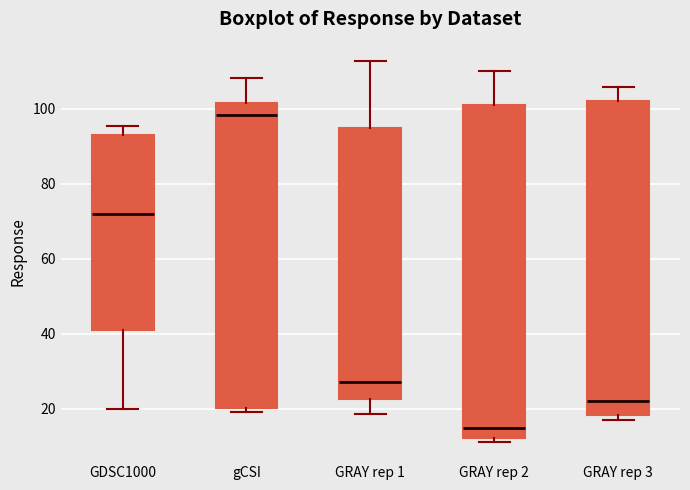

Reading left to right, read every box against the y-axis: the position of its median line, the range the box covers, and the ends of its whiskers. The values are not printed on the chart, so give them approximately, as read against the axis.

GDSC1000: median 72, box 42 to 92, whiskers 20 to 96
gCSI: median 98, box 20 to 102, whiskers 20 (just below the box's lower edge) to 108
GRAY rep 1: median 26, box 22 to 94, whiskers 18 to 112
GRAY rep 2: median 14, box 12 to 100, whiskers 12 (just below the box's lower edge) to 110
GRAY rep 3: median 22, box 18 to 102, whiskers 16 to 106